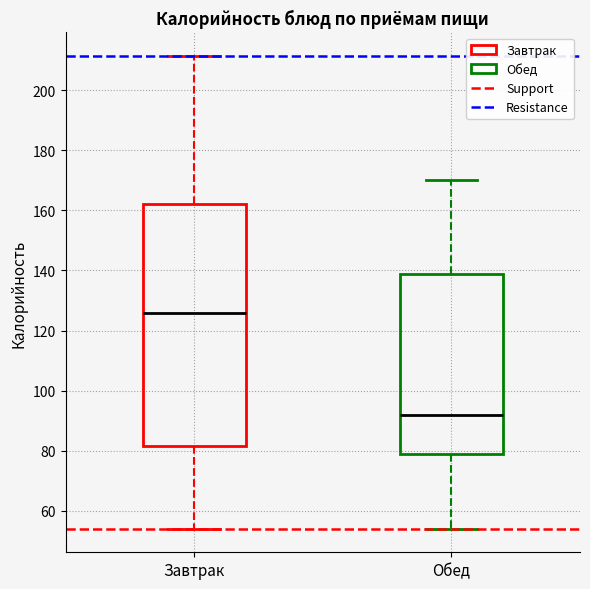

Which box has the highest median line?

Завтрак